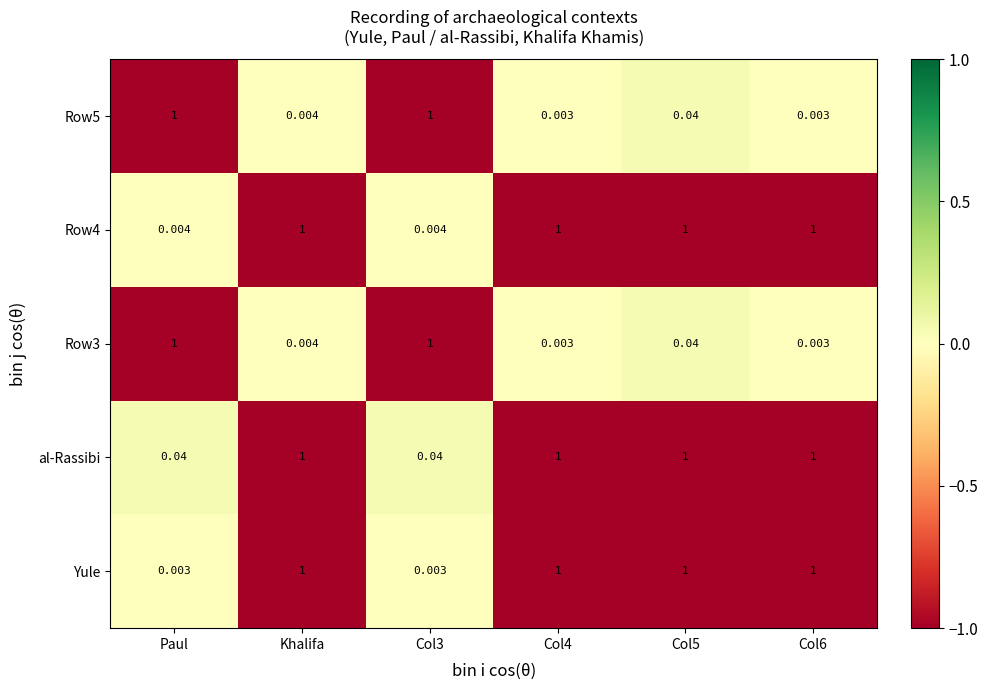

Which series has the largest total across all categories?

al-Rassibi